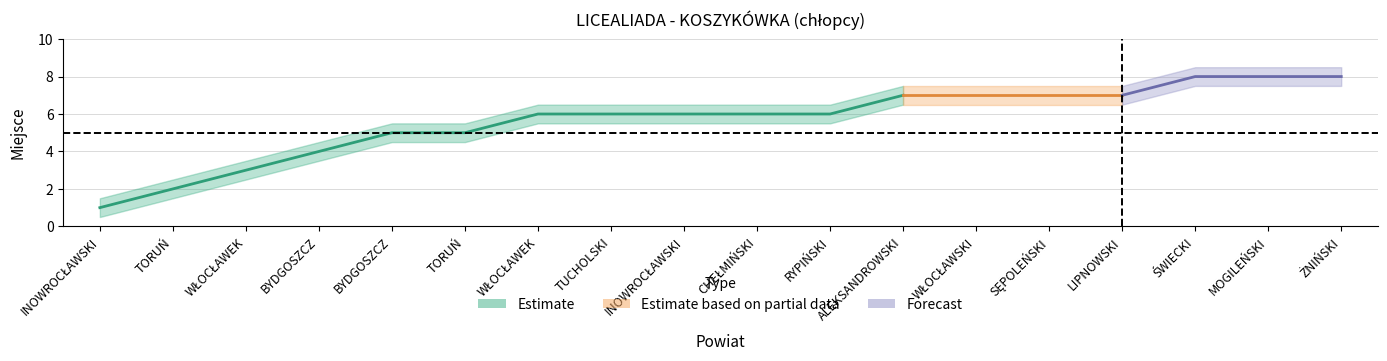

How many values are below 6?

6